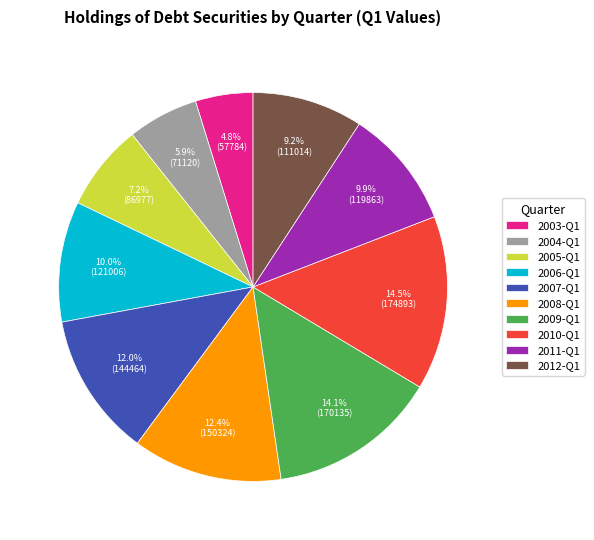

To the nearest percent, what is the difference between the 2005-Q1 and 2004-Q1 slice percentages?

1%